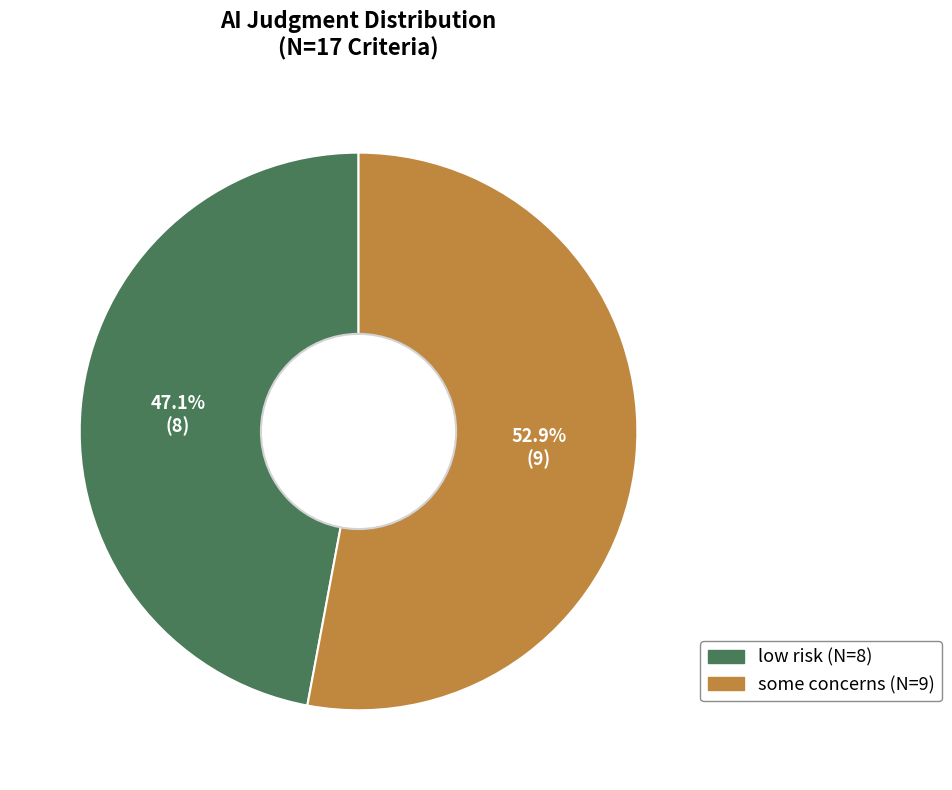

To the nearest percent, what percentage of the pie is low risk?

47%